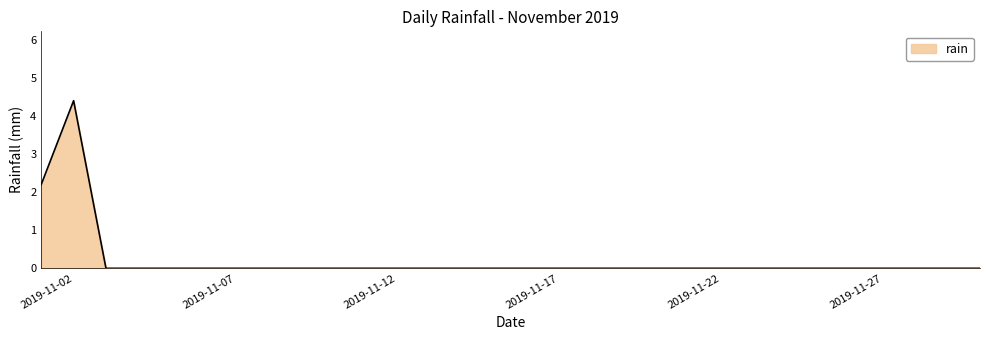

Does the chart display data point markers on the line(s)?

No